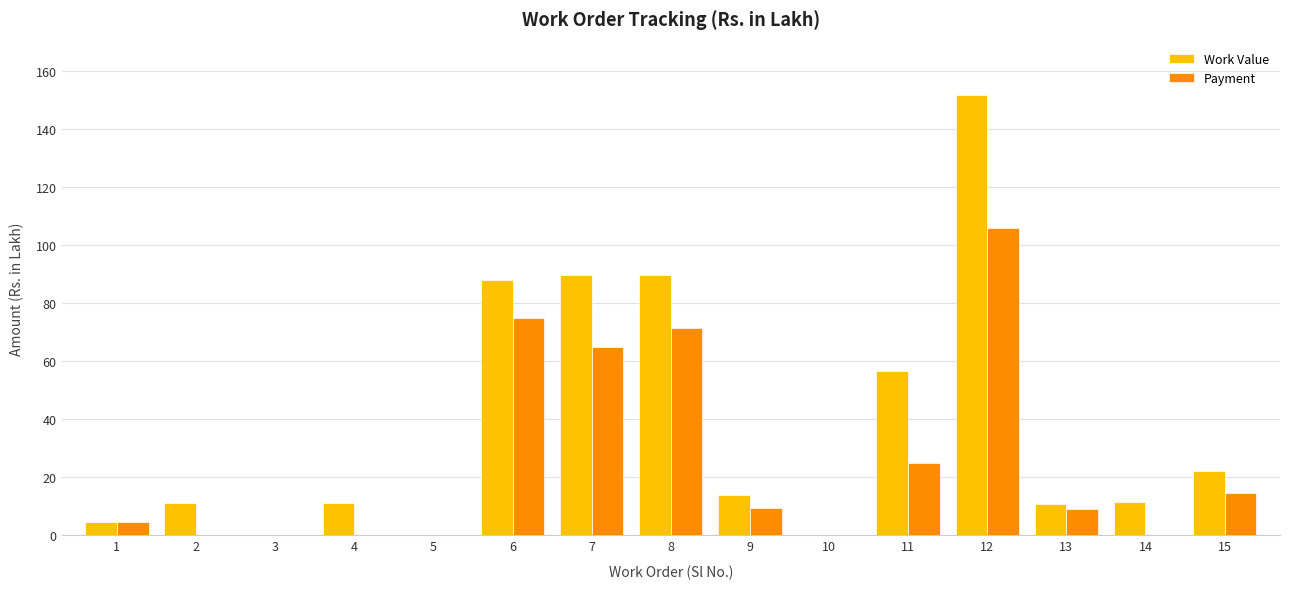

The value of Work Value at 11 is 56.6. True or false?

True